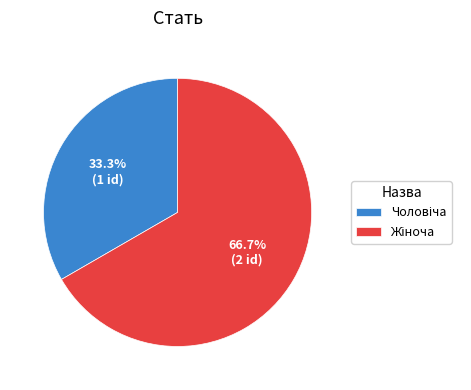

Is it true that Жіноча is 74% of the pie?

False